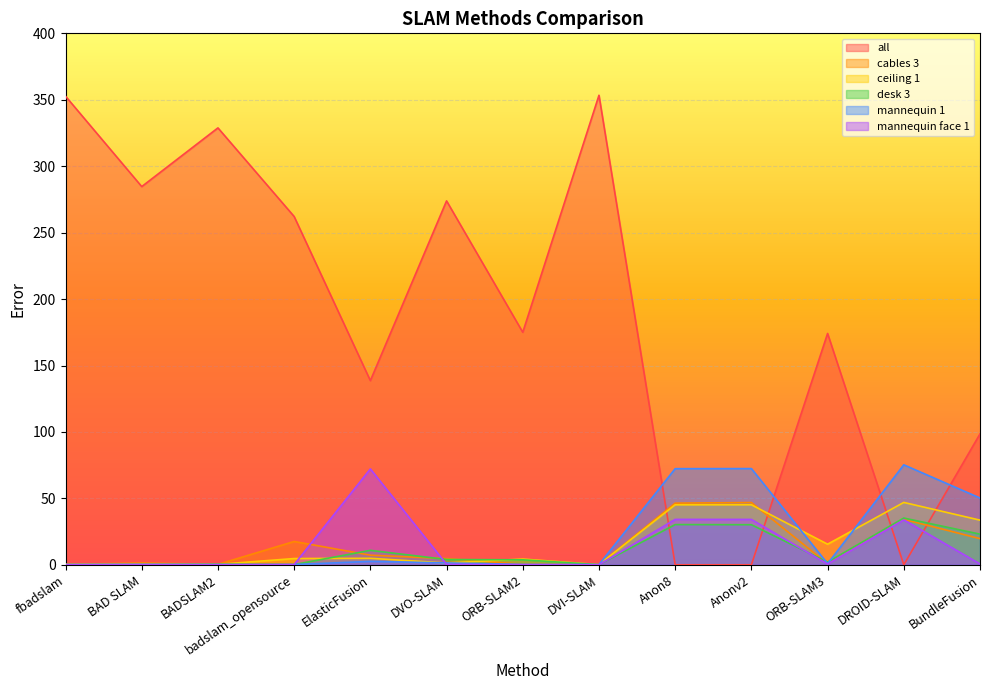

How many intersections are there between all and desk 3?

4